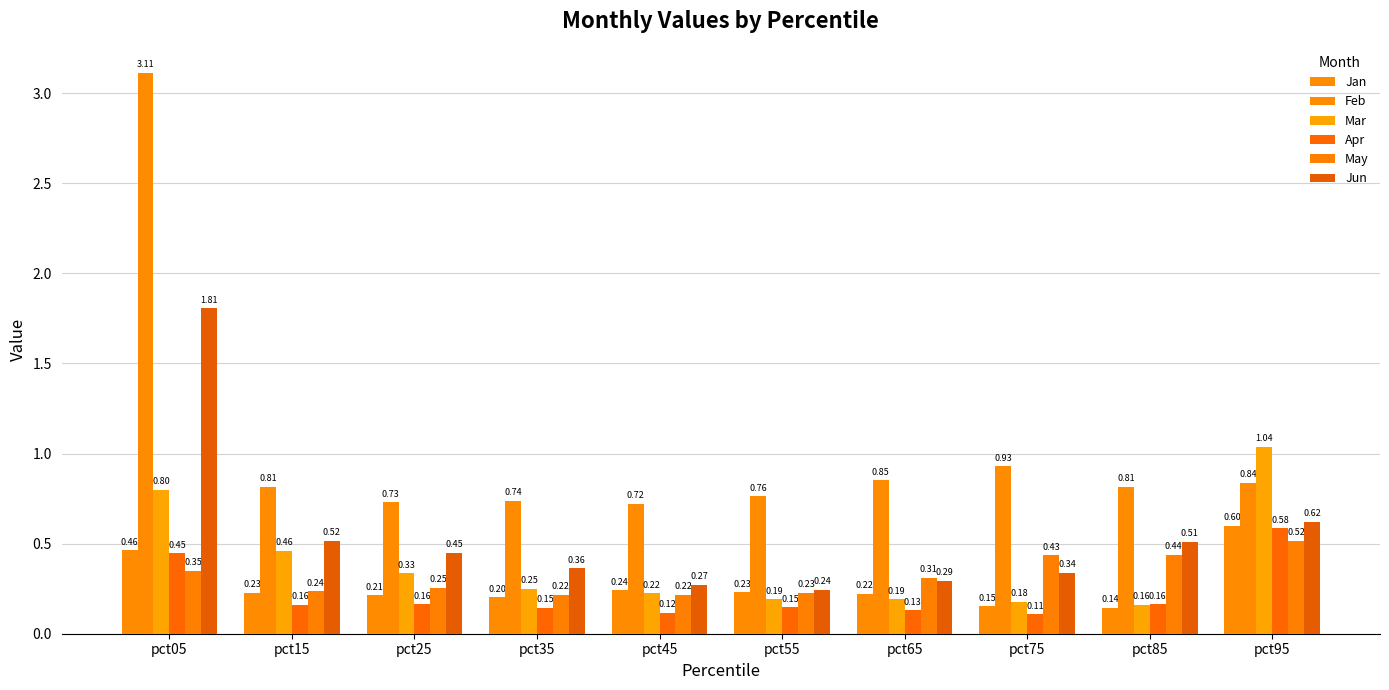

Where is Jun nearest to the value 1?

pct95